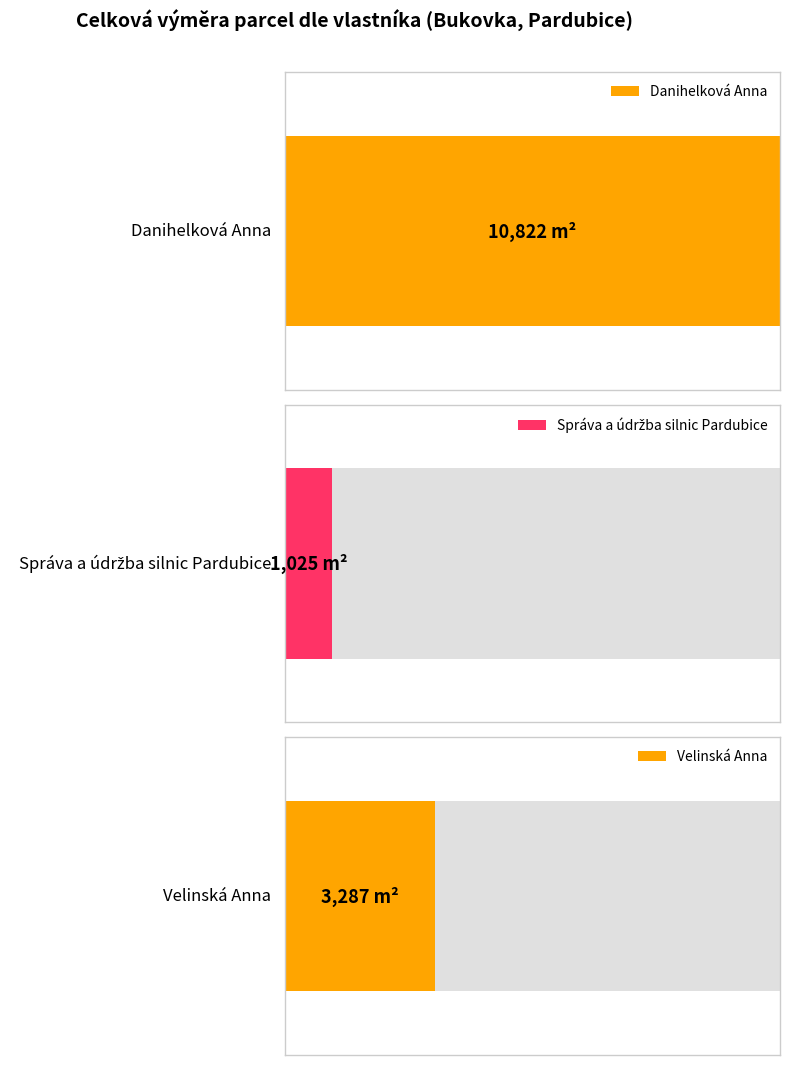

The chart shows a value of 6000 at Danihelková Anna (274/96). True or false?

False